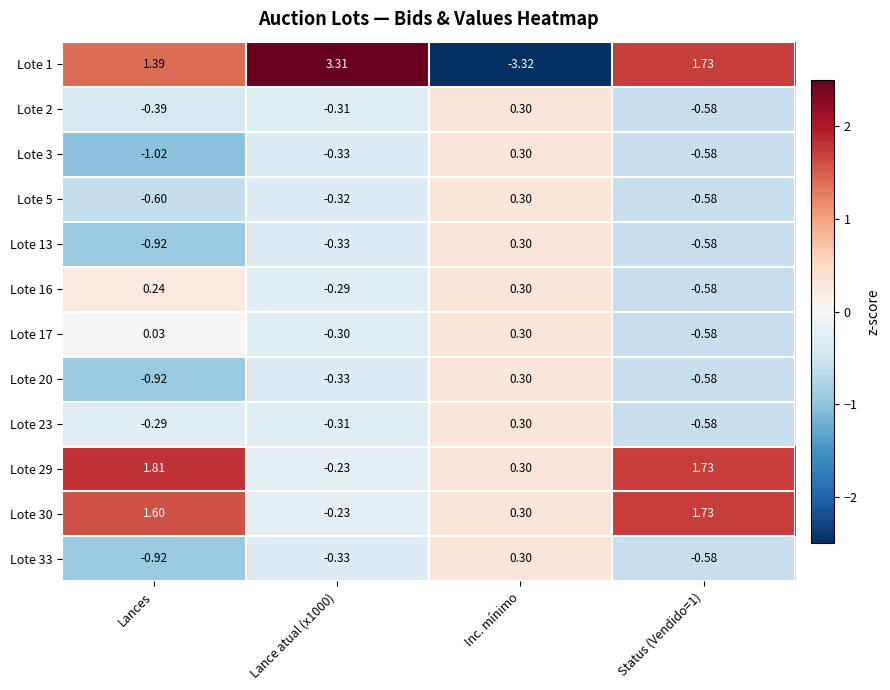

How many series are shown in this chart?

12